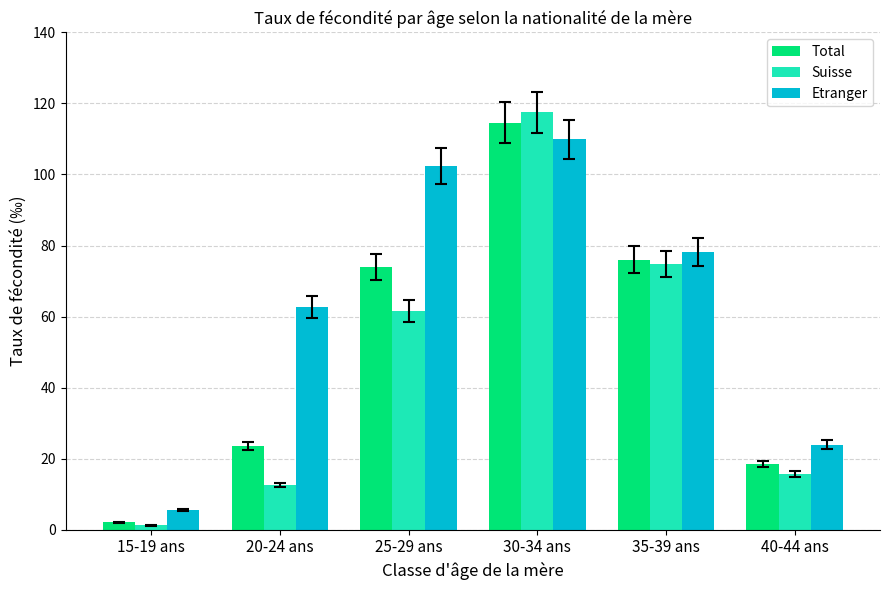

Rank the series by their average value, from lowest to highest.

Suisse, Total, Etranger